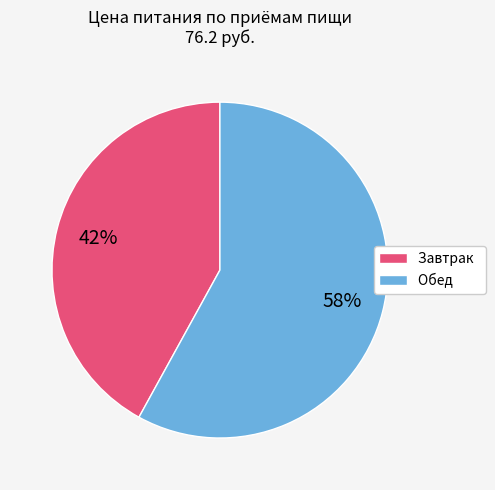

Which slice is the smallest?

Завтрак